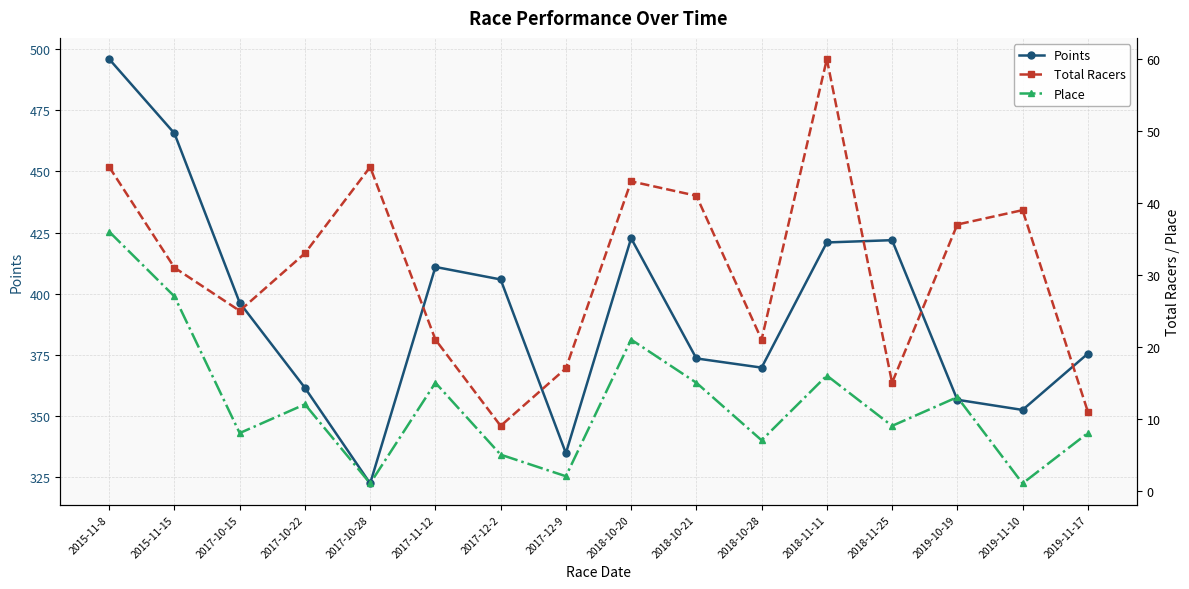

What is the difference between the second highest and second lowest values in the Place series?

26.0